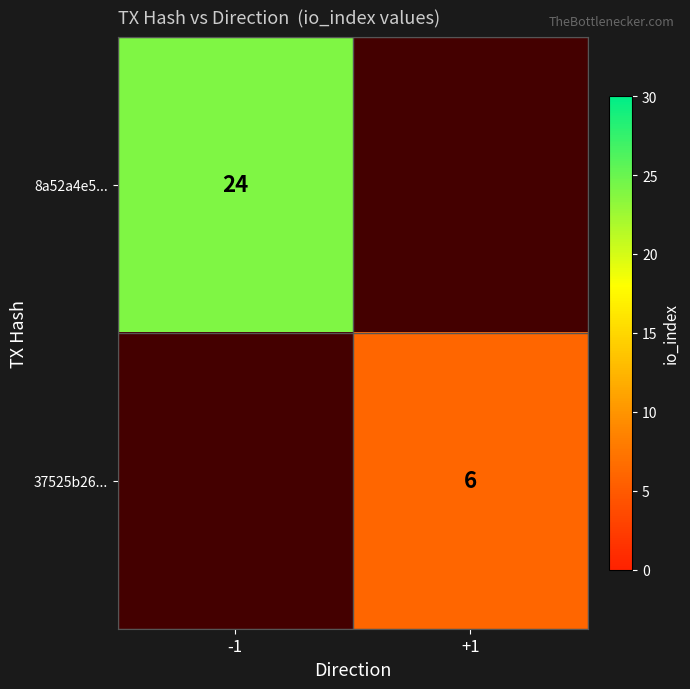

Is the value of 8a52a4e5... at -1 greater than the value of 37525b26... at +1?

Yes